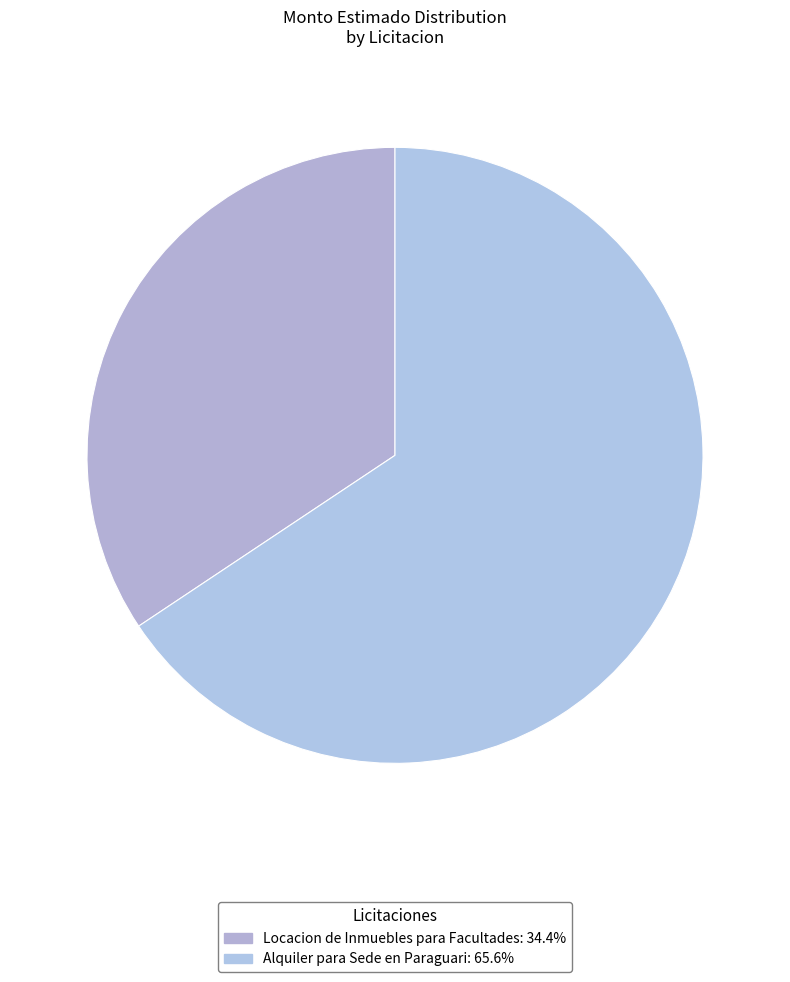

Which slice is the smallest?

Locacion de Inmuebles para Facultades